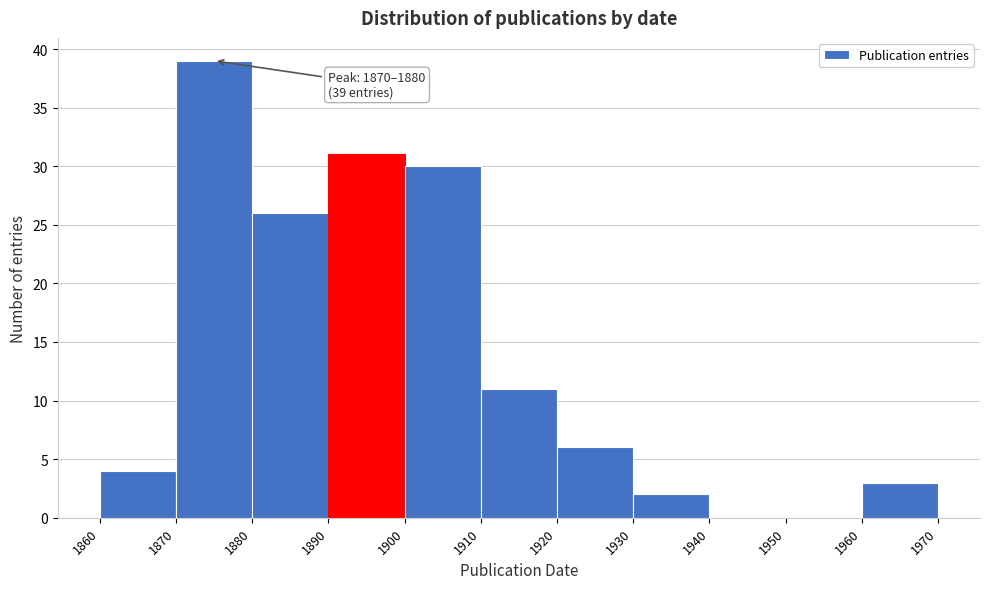

Which range on the x-axis has the tallest bar?

1870 to 1880